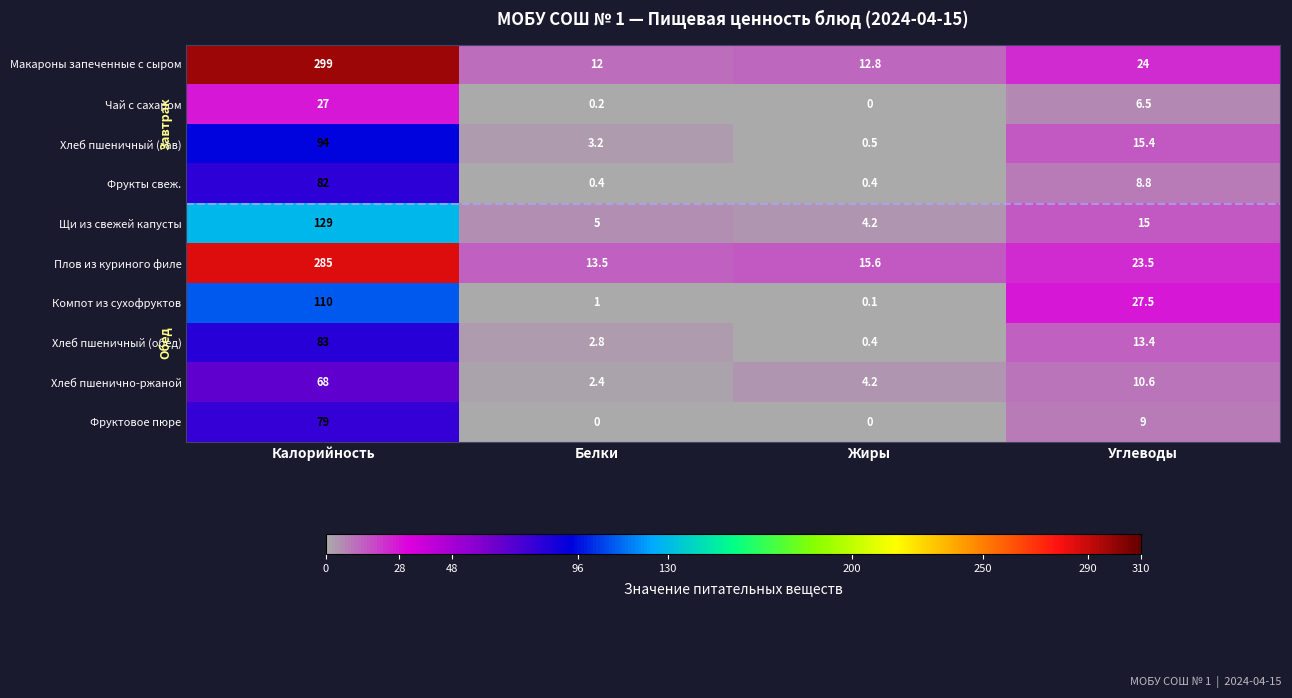

Read the Хлеб пшеничный (зав) value at Белки.

3.2